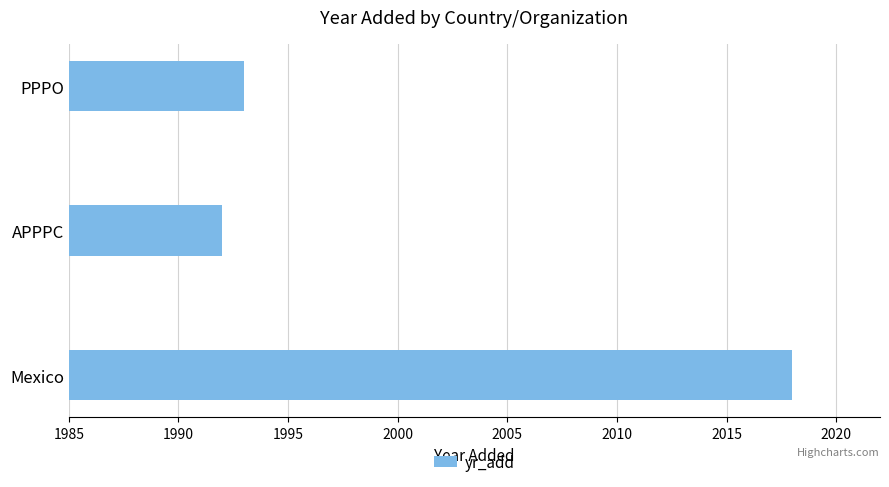

Rank the categories by value from lowest to highest.

APPPC, PPPO, Mexico